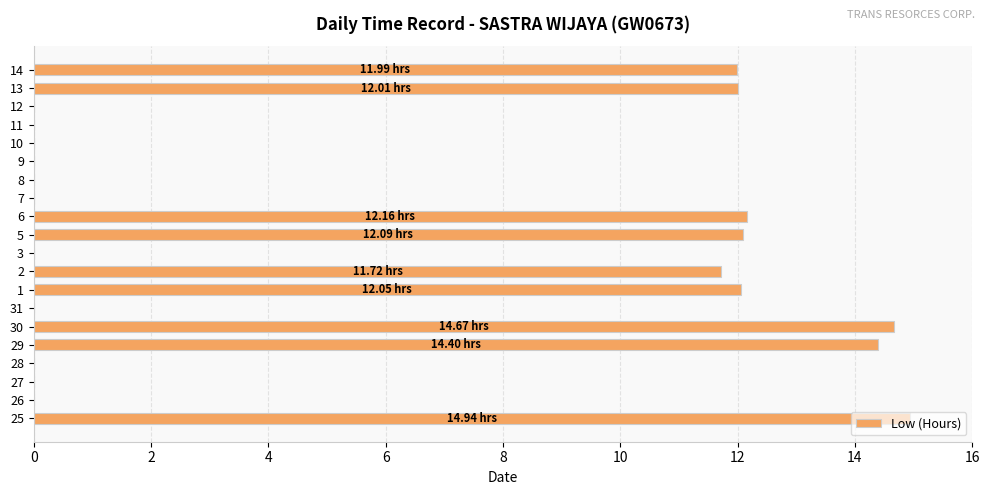

What is the change in value from 30 to 11?

-14.7